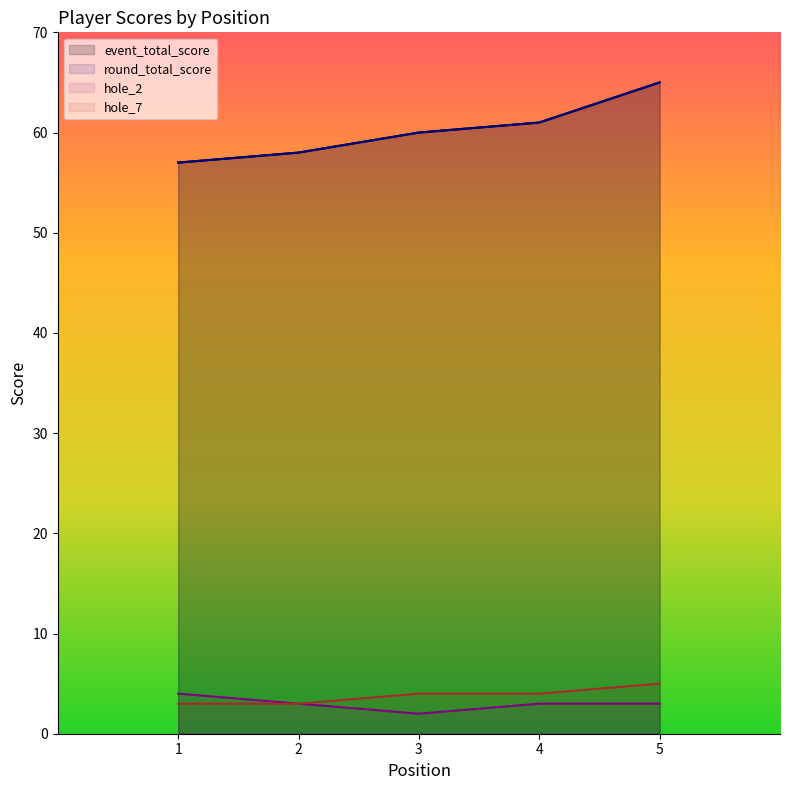

True or false: hole_2 and round_total_score cross at least once.

False